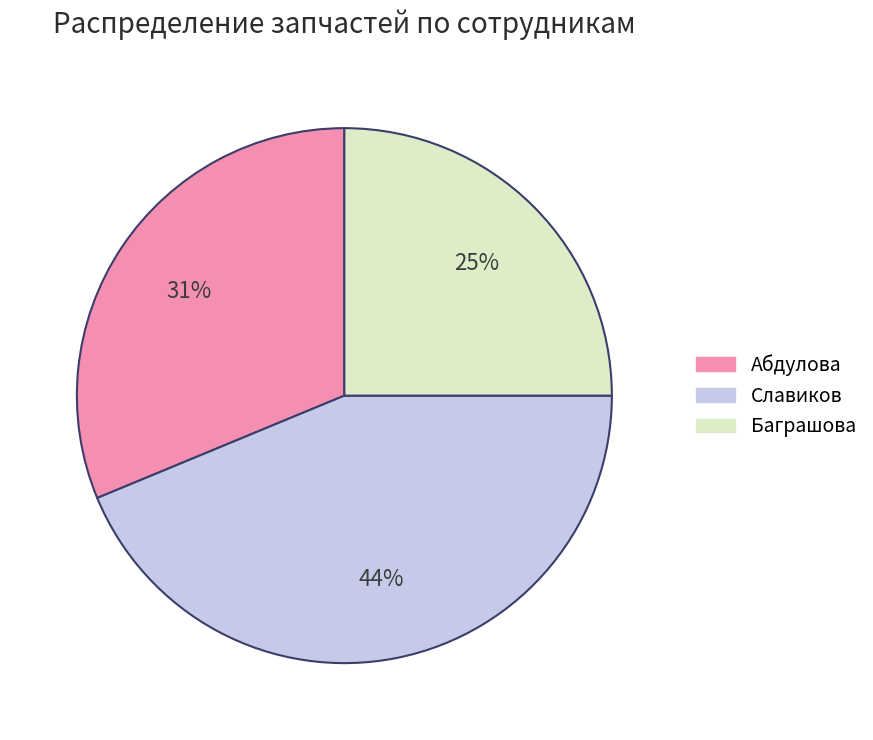

To the nearest percent, what portion does Баграшова represent?

25%